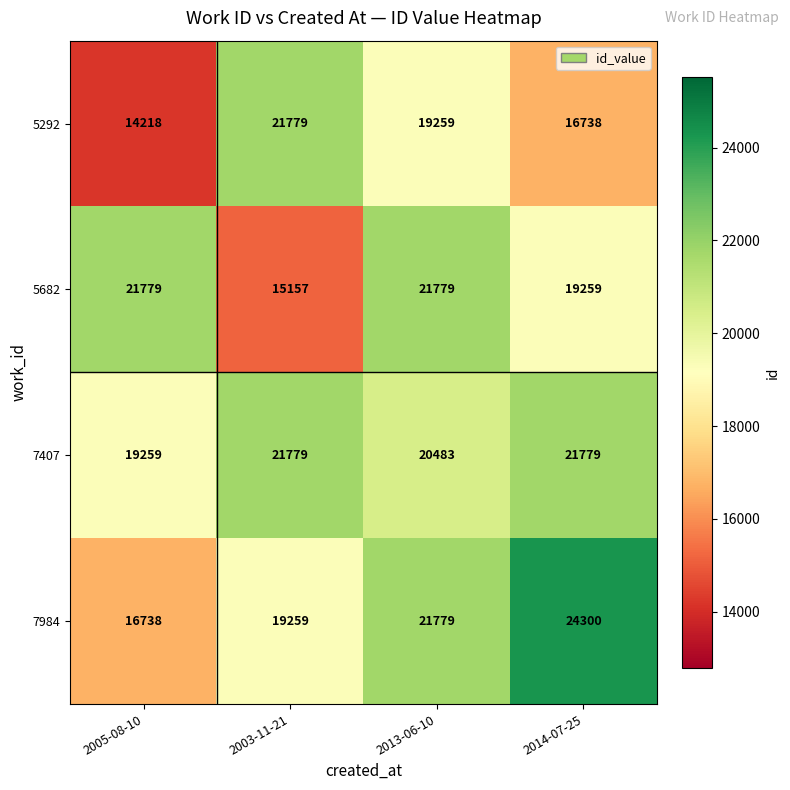

How many data points in 5682 are less than 21779?

2